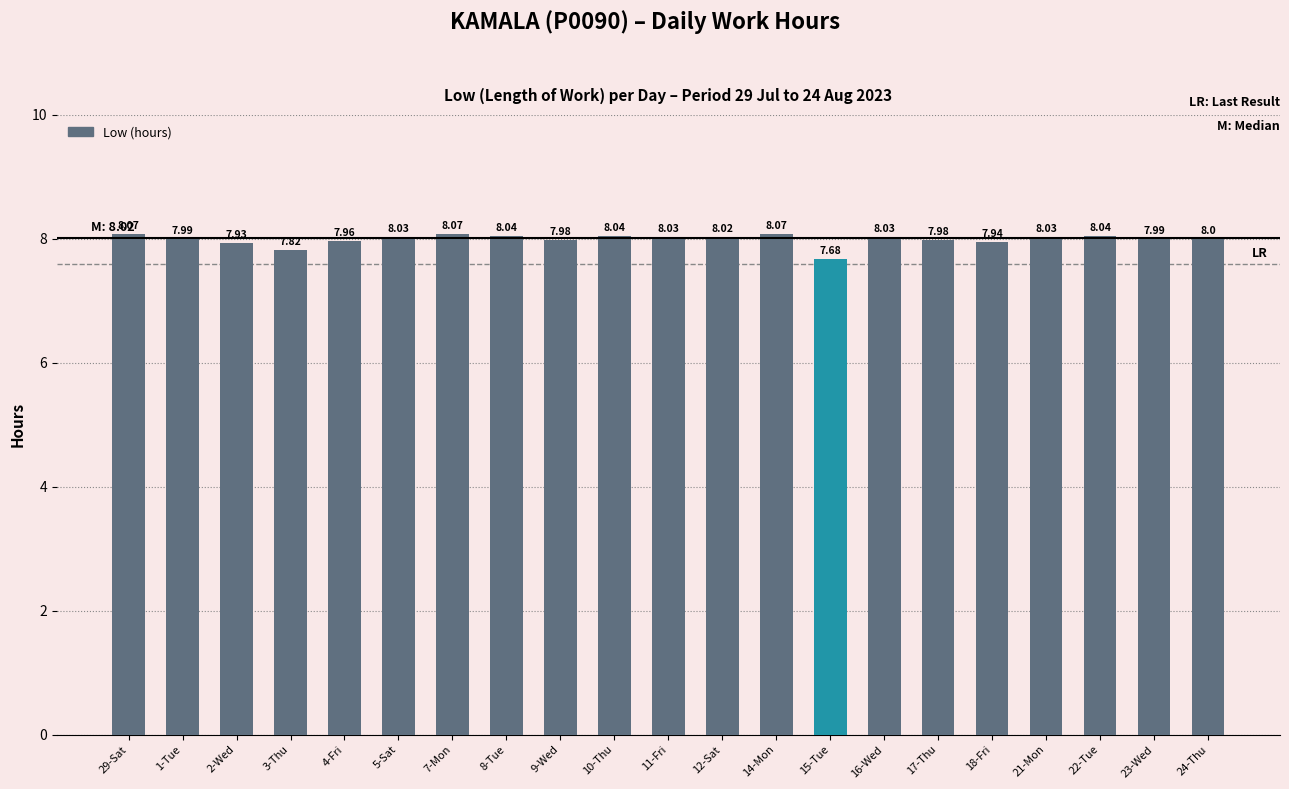

What is the average value?

8.0